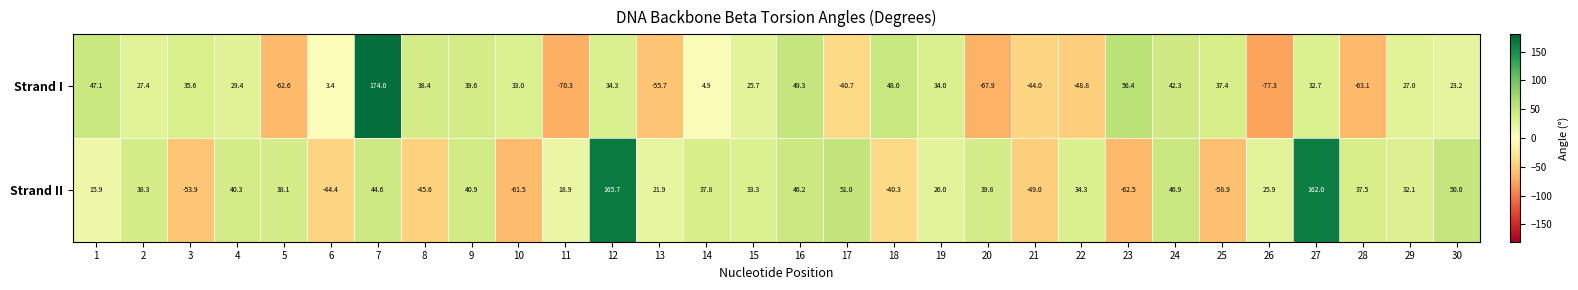

Between 6 and 21, which series saw the biggest shift?

Strand I